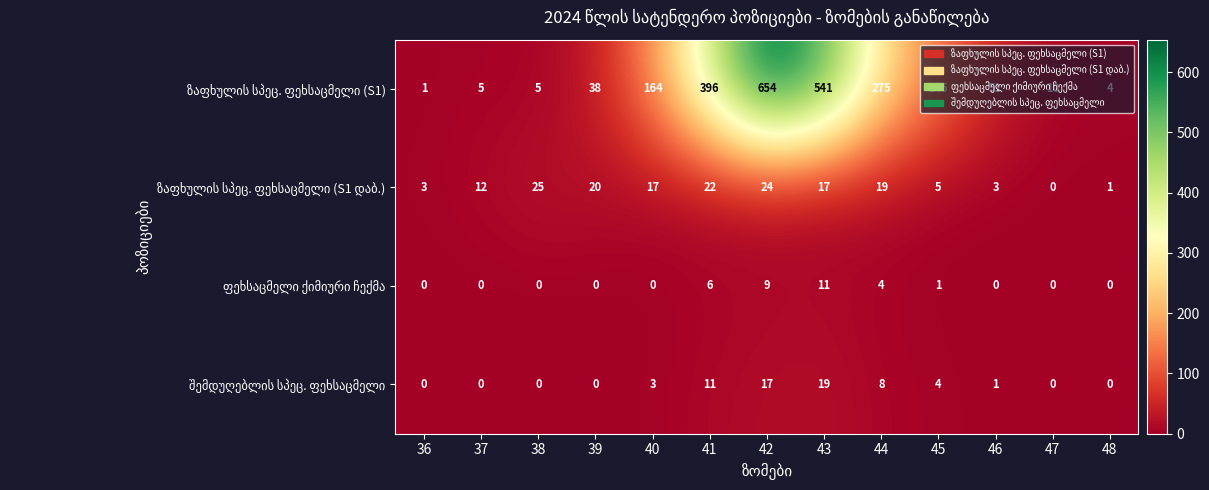

What is the spread (max minus min) of values at 45?

144